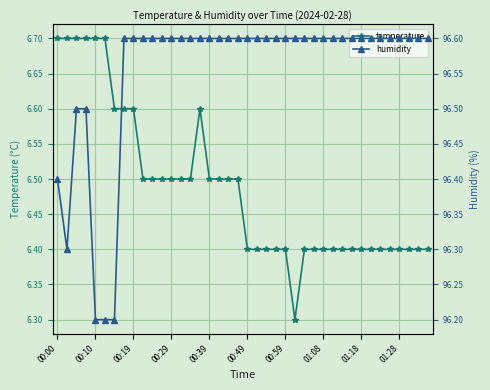

Count the temperature values in the range 6 to 7.

40